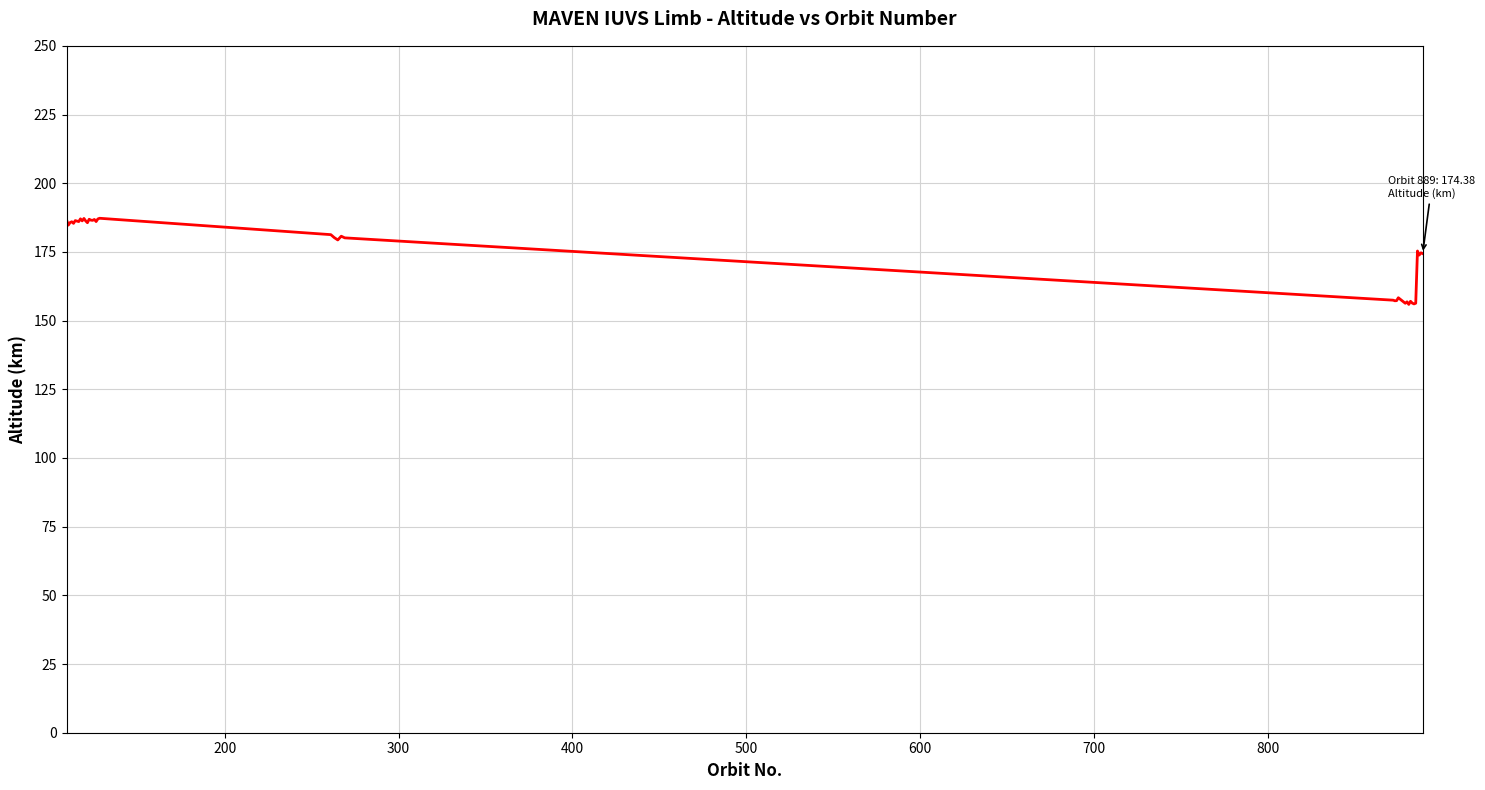

What is the minimum value shown in the chart?

155.9